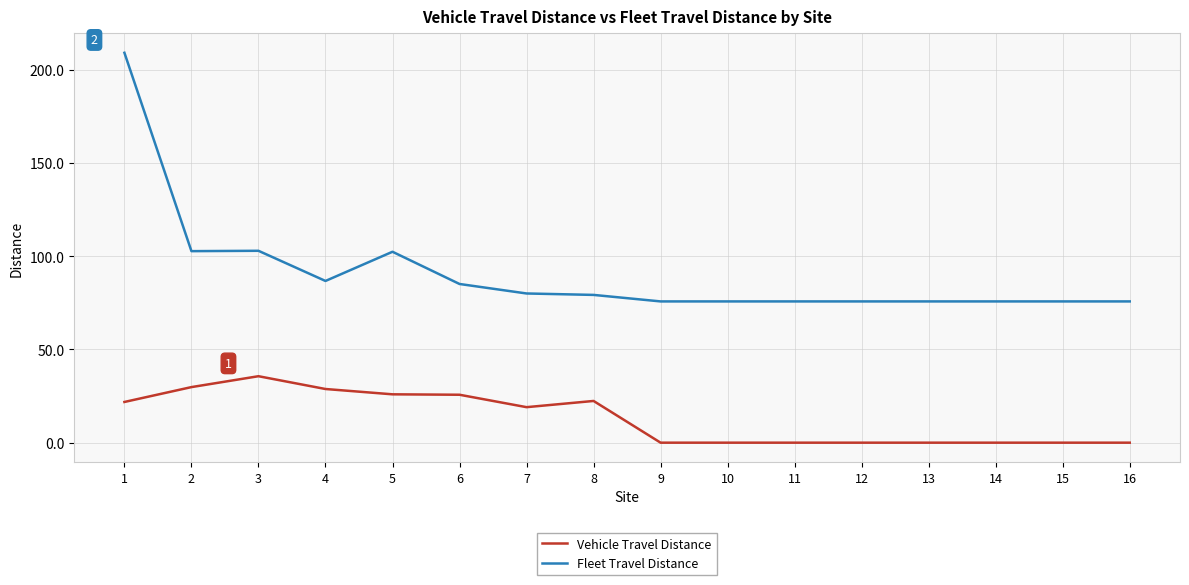

Which series has the widest spread of values?

Fleet Travel Distance